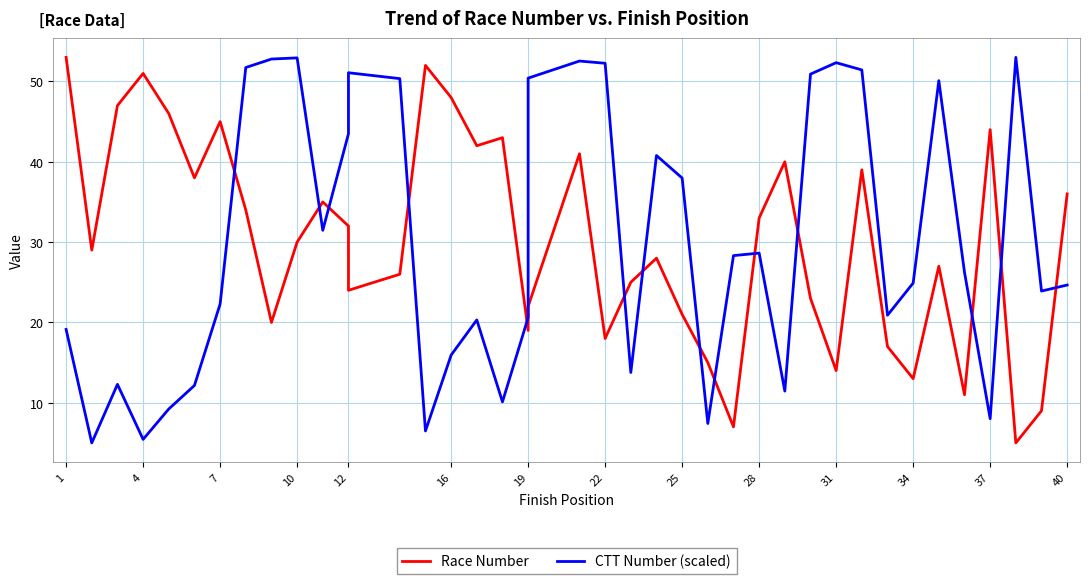

What is the minimum value shown in the chart?

5.0